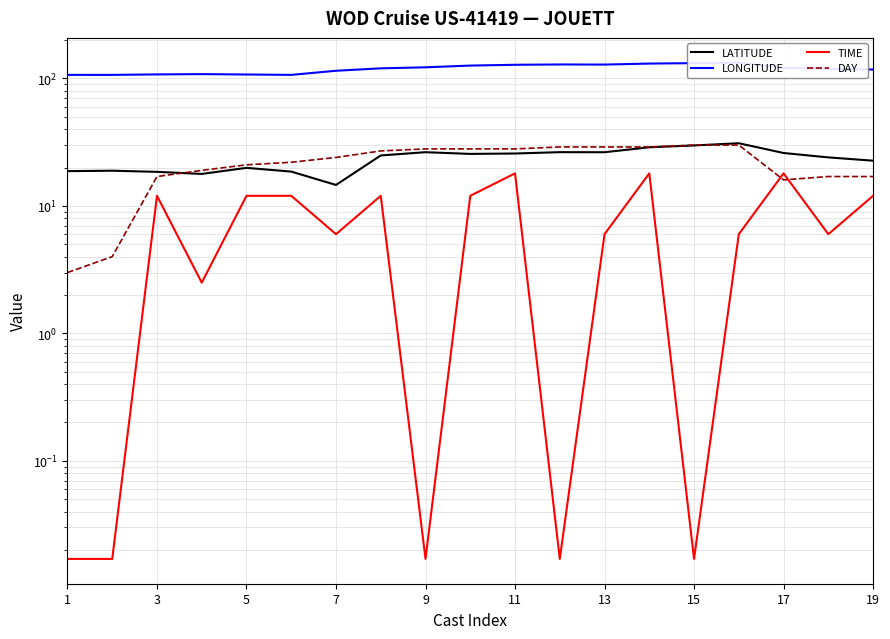

Is it true that LONGITUDE equals 216.7 at 15?

False